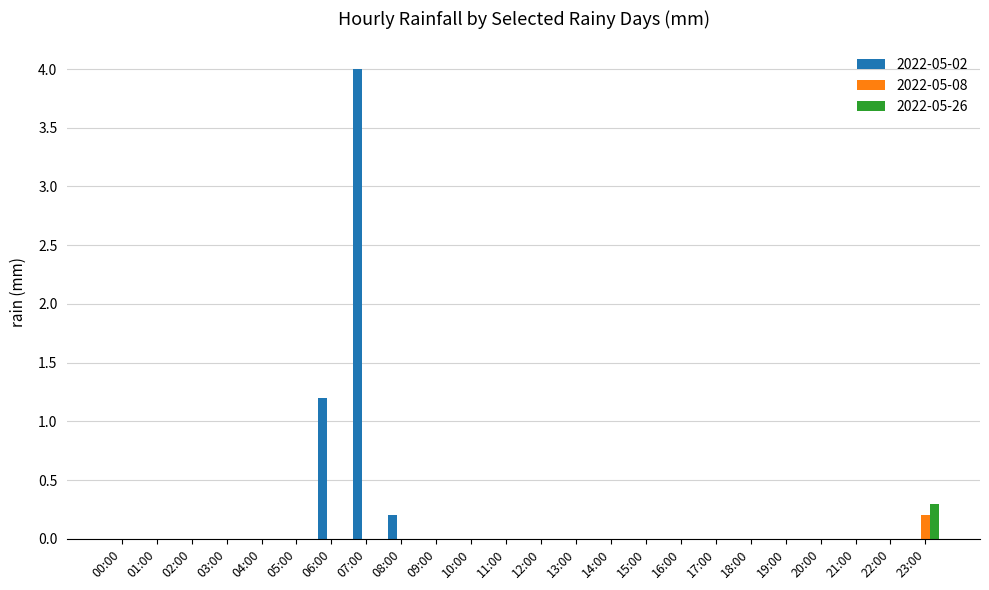

The 2022-05-02 series shows 0.0 at 15:00. True or false?

True